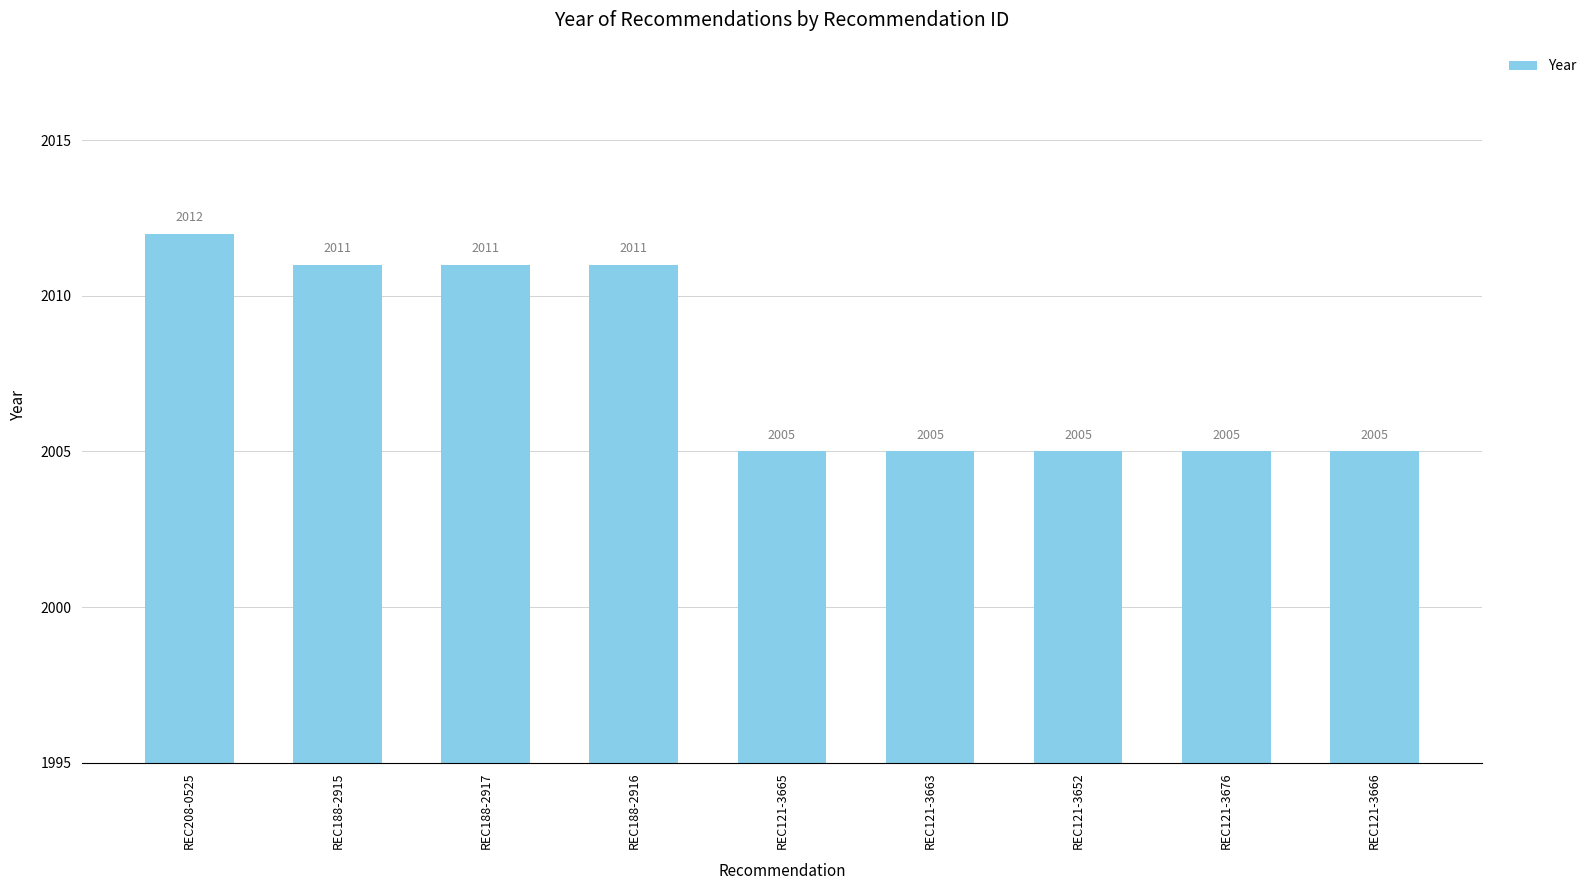

Is it true that the value at REC188-2916 is 2011?

True